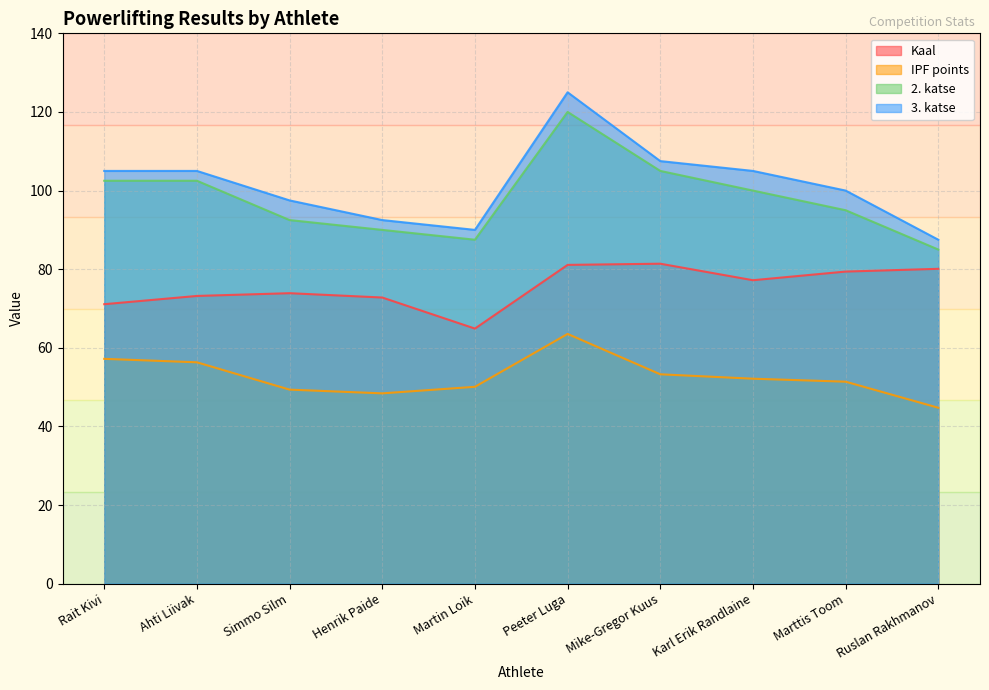

At which label is 3. katse closest to 106?

Rait Kivi